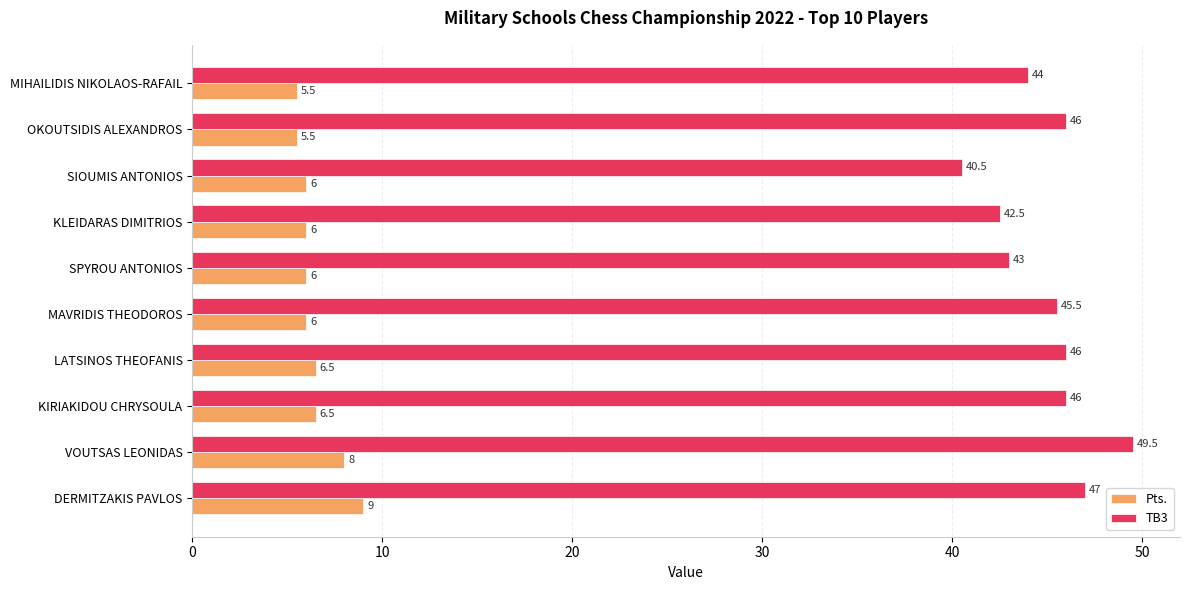

At which category is the sum across all series the highest?

VOUTSAS LEONIDAS